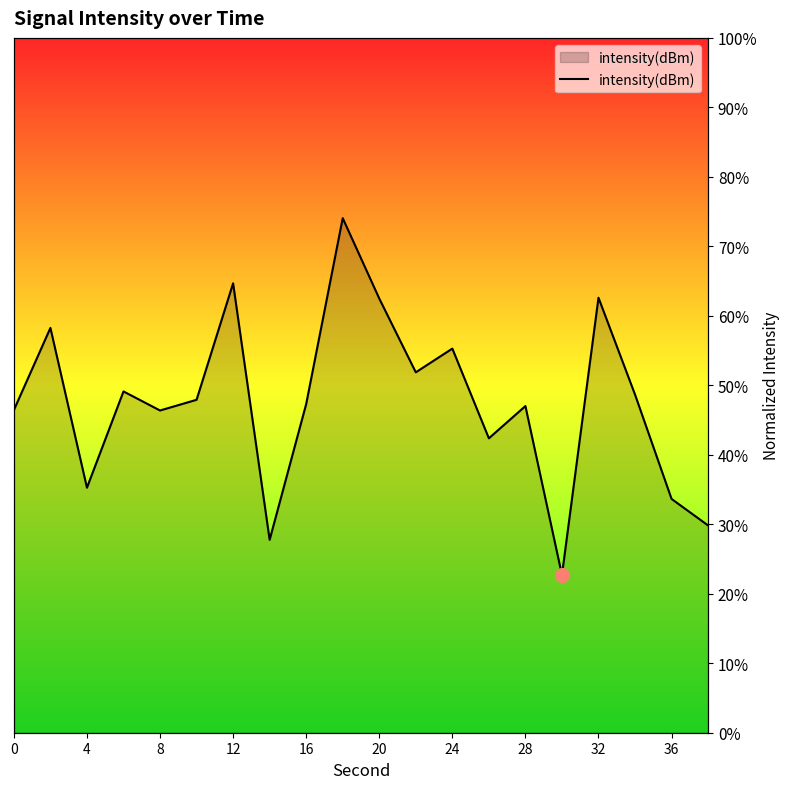

How many values are below 47?

8